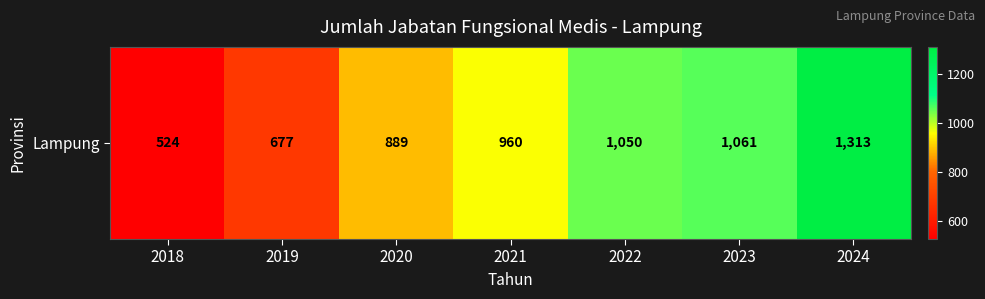

Reading left to right, transcribe all the data shown in this chart.

524	677	889	960	1050	1061	1313